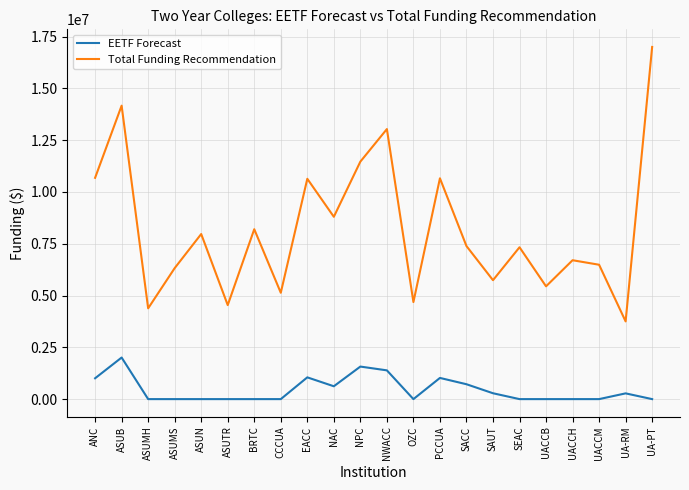

Rank the series by their average value, from lowest to highest.

EETF Forecast, Total Funding Recommendation